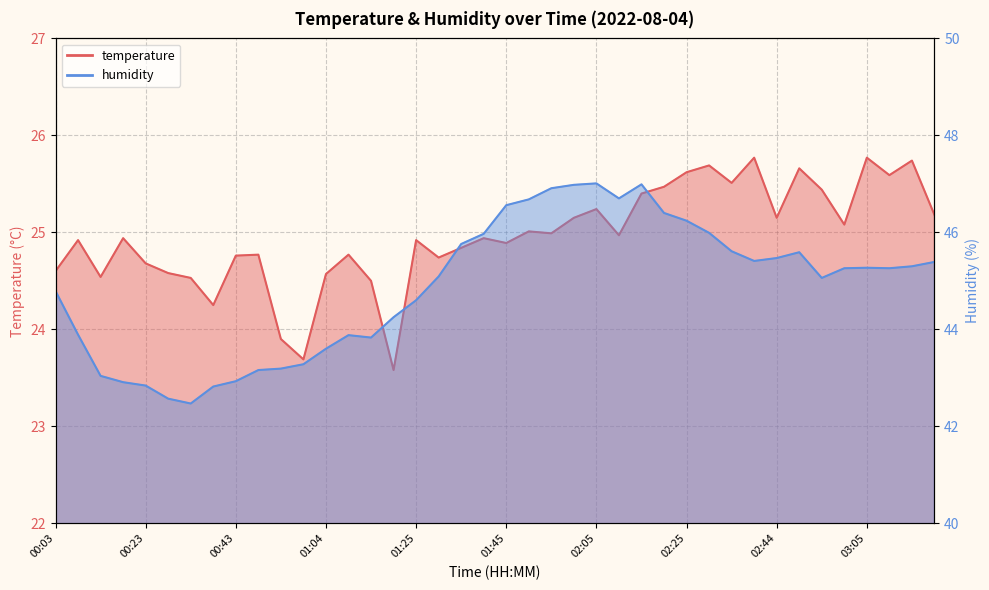

What is the difference between the maximum and minimum values in the temperature series?

2.2